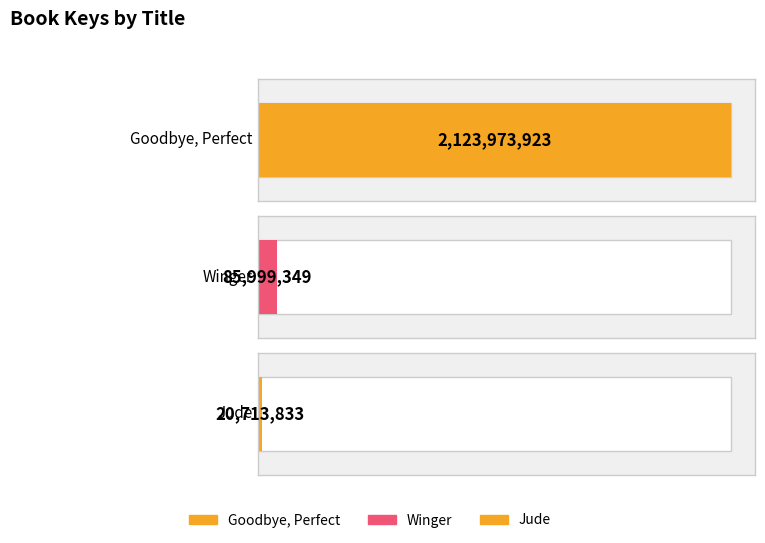

How many bars are there in total?

3